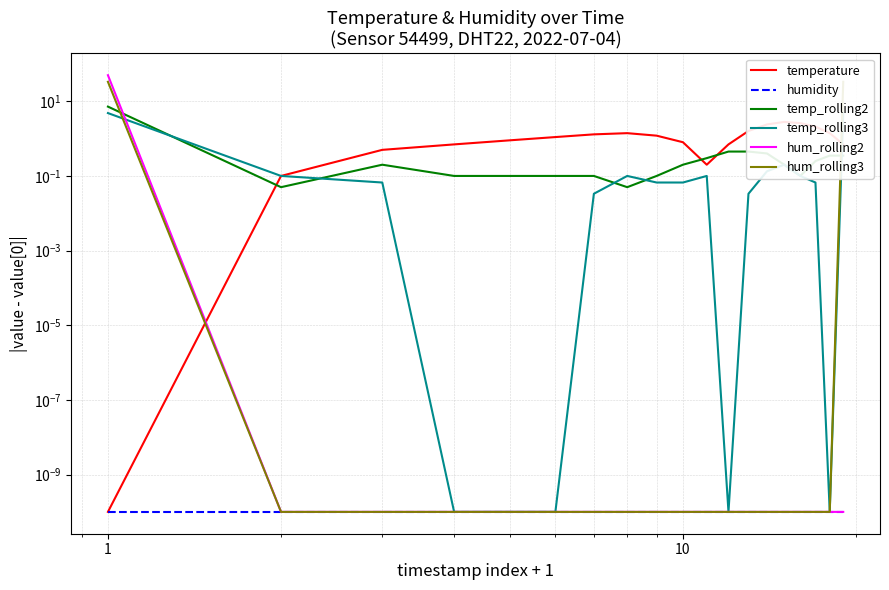

Reading left to right, what are all the values shown in this chart?

temperature: 0.0	0.1	0.5	0.7	0.9	1.1	1.3	1.4	1.2	0.8	0.2	0.7	1.6	2.4	2.8	2.6	2.1	1.4	0.7
humidity: 0.0	0.0	0.0	0.0	0.0	0.0	0.0	0.0	0.0	0.0	0.0	0.0	0.0	0.0	0.0	0.0	0.0	0.0	0.0
temp_rolling2: 7.2	0.1	0.2	0.1	0.1	0.1	0.1	0.1	0.1	0.2	0.3	0.5	0.5	0.4	0.2	0.1	0.3	0.4	0.4
temp_rolling3: 4.8	0.1	0.1	0.0	0.0	0.0	0.0	0.1	0.1	0.1	0.1	0.0	0.0	0.1	0.2	0.1	0.1	0.0	4.8
hum_rolling2: 50.0	0.0	0.0	0.0	0.0	0.0	0.0	0.0	0.0	0.0	0.0	0.0	0.0	0.0	0.0	0.0	0.0	0.0	0.0
hum_rolling3: 33.3	0.0	0.0	0.0	0.0	0.0	0.0	0.0	0.0	0.0	0.0	0.0	0.0	0.0	0.0	0.0	0.0	0.0	33.3